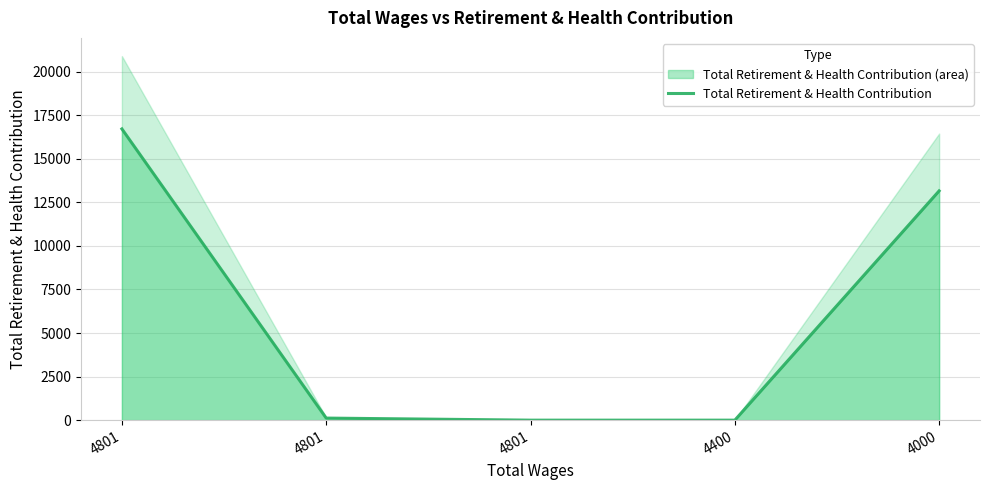

What is the average value?

5997